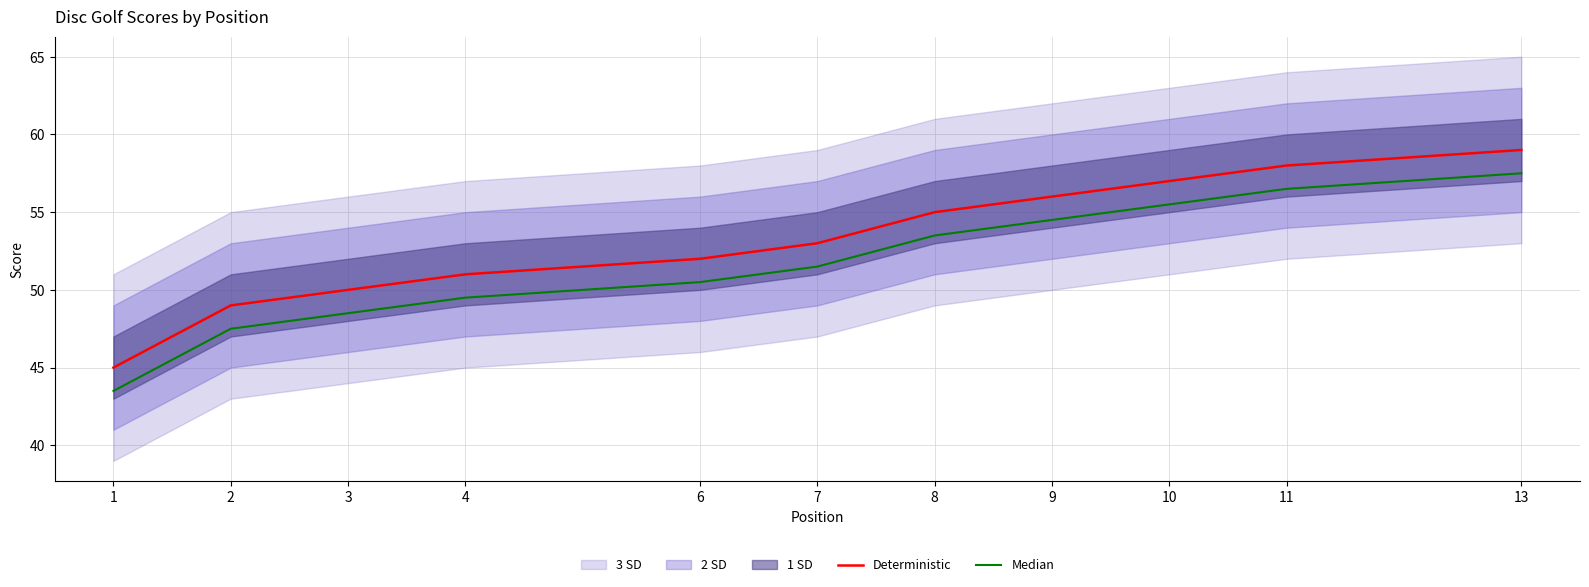

What is the difference between the highest and lowest values at 4?

1.5